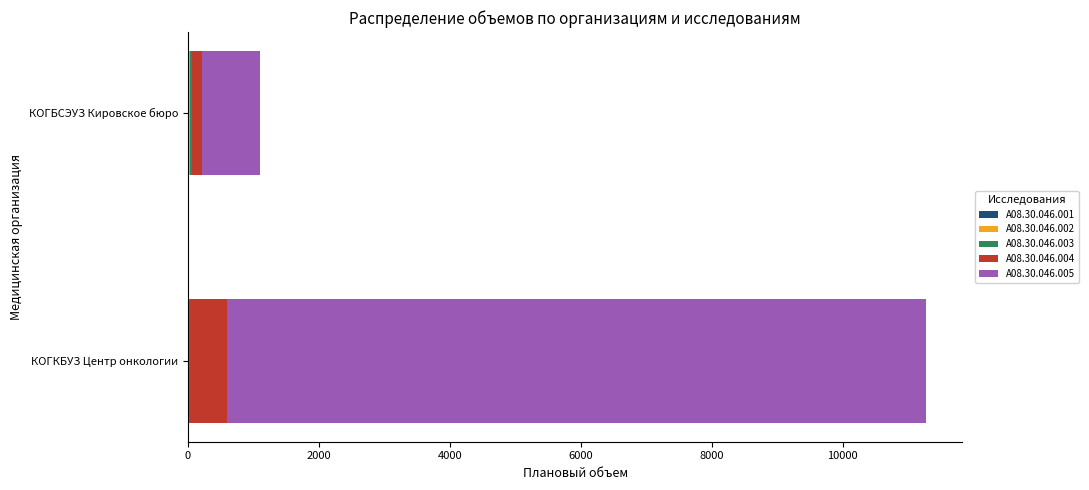

At which category is the sum across all series the highest?

КОГКБУЗ Центр онкологии